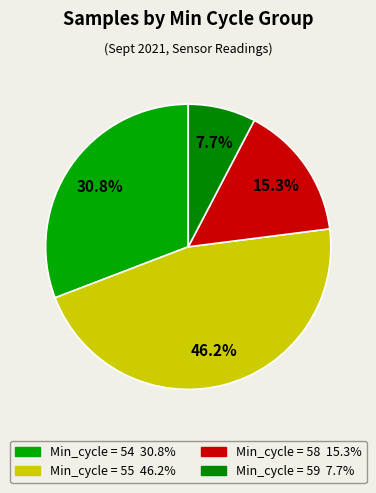

What is the largest slice in the pie chart?

55